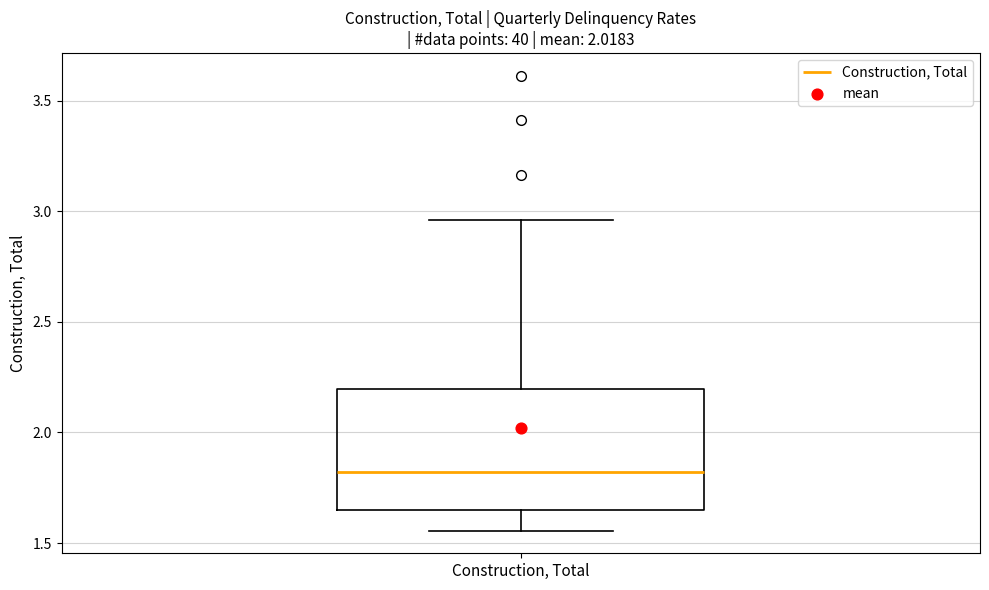

Where does the upper whisker of the box for Construction, Total end on the y-axis? The values are not printed on the chart, so give them approximately, as read against the axis.

2.95